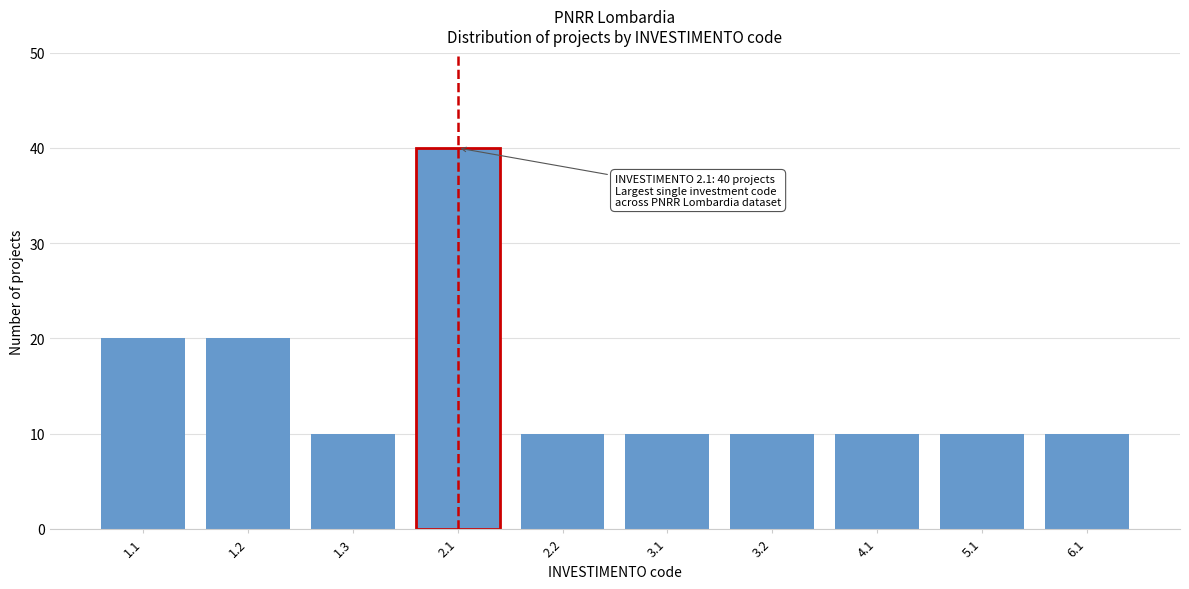

Reading right to left, what are all the values shown in this chart?

10	10	10	10	10	10	40	10	20	20